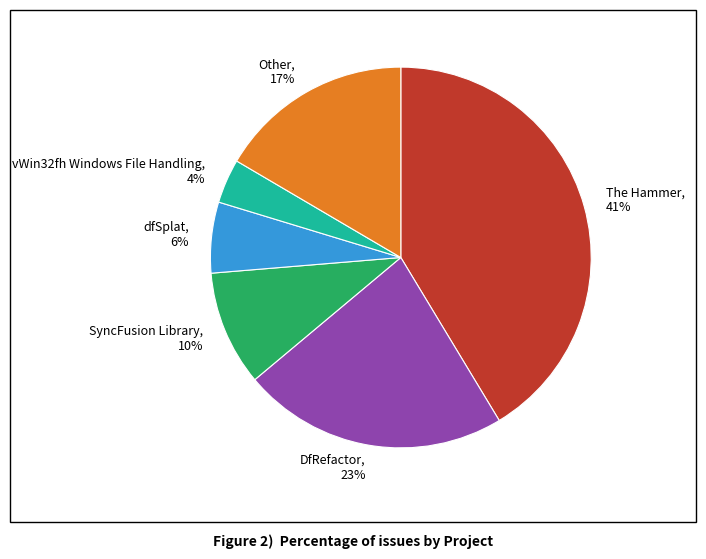

Is it true that DfRefactor, 23% is 13% of the pie?

False